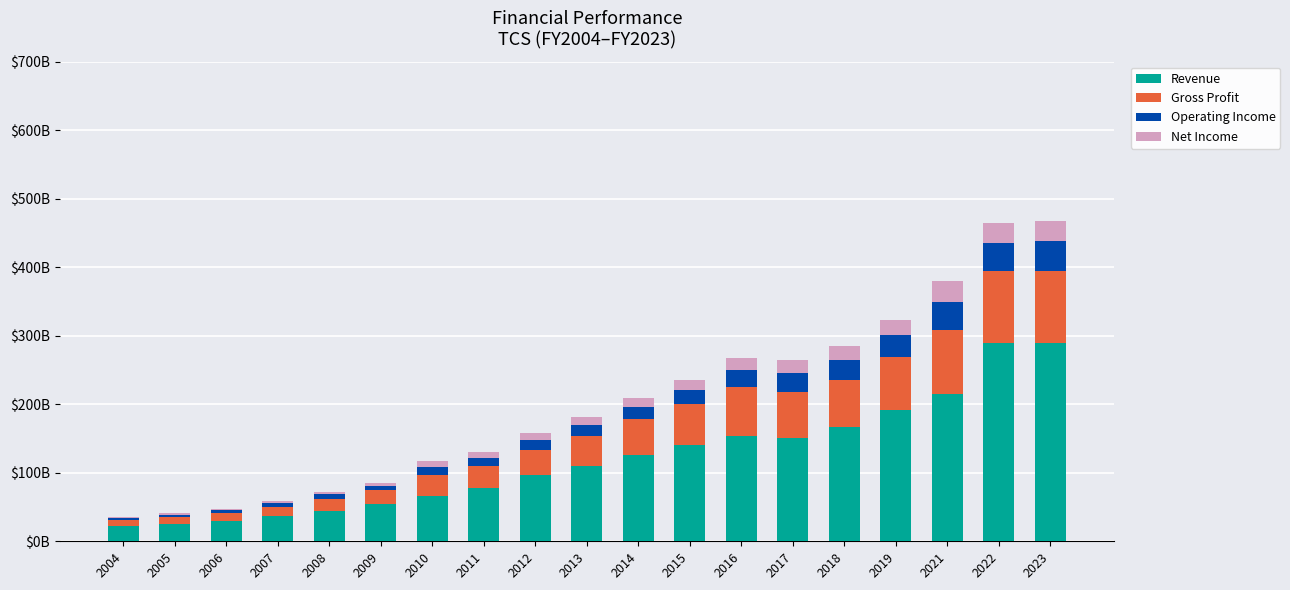

What are all the series names shown in the legend?

Revenue, Gross Profit, Operating Income, Net Income